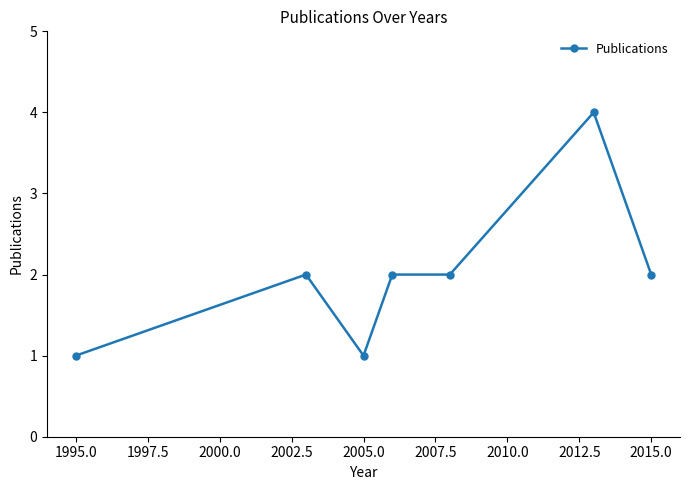

What is the value of the 5th point from the left?

2